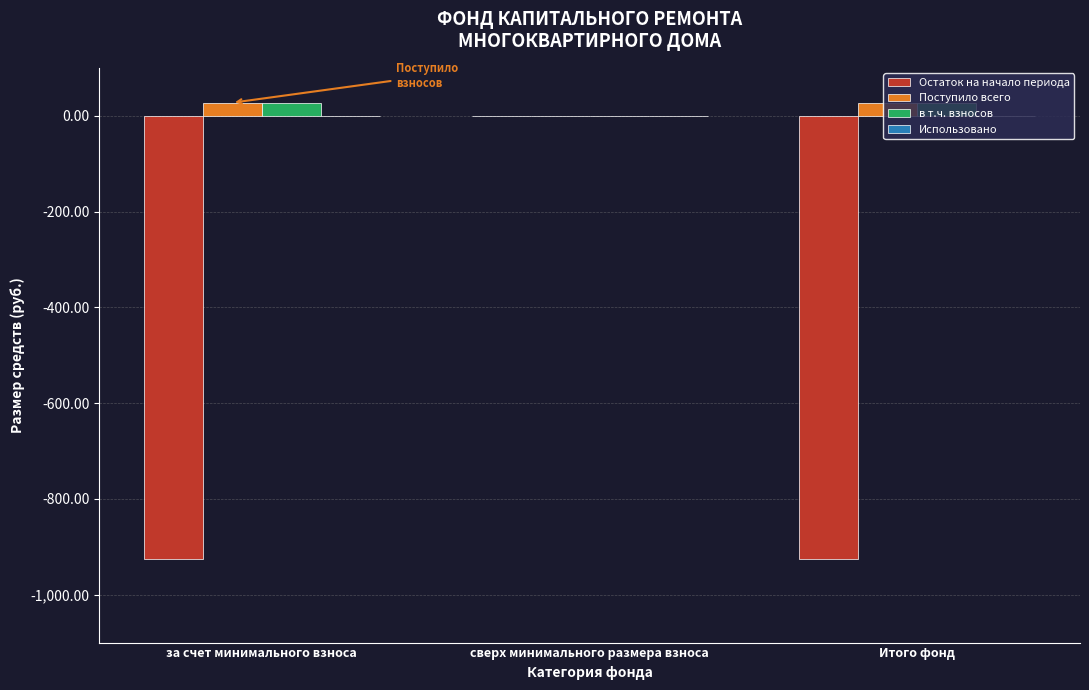

True or false: в т.ч. взносов has a value of 27.2 at за счет минимального взноса.

True